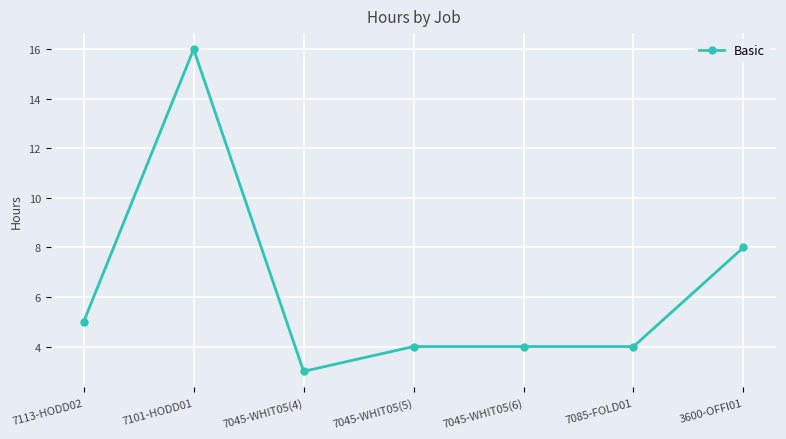

What is the difference between the values at 7085-FOLD01 and 3600-OFFI01?

4